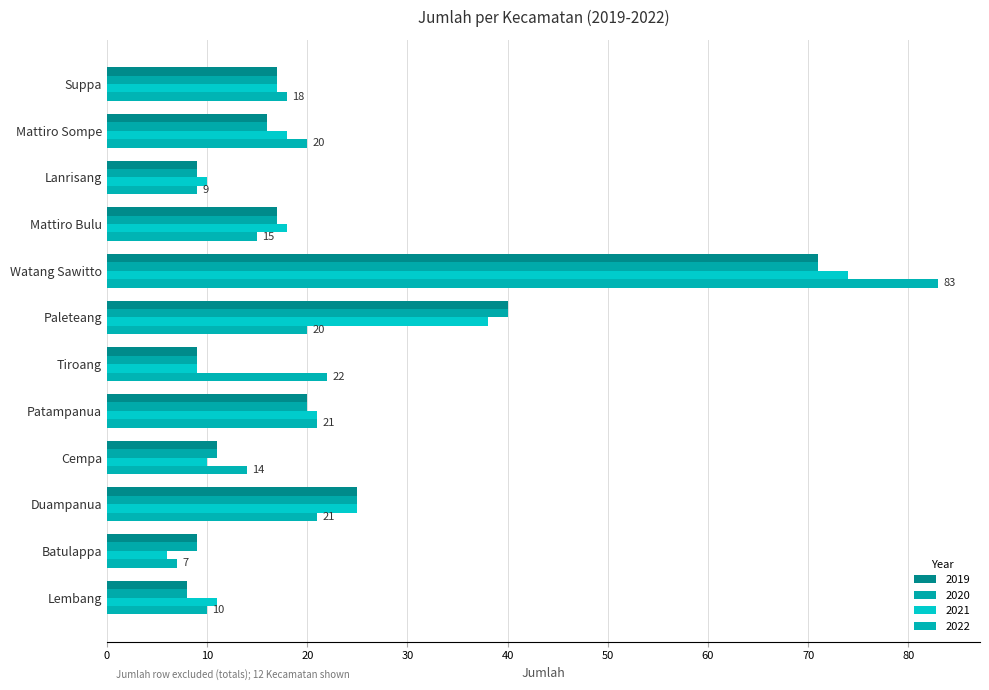

What is the label of the 3rd bar from the right?

Duampanua